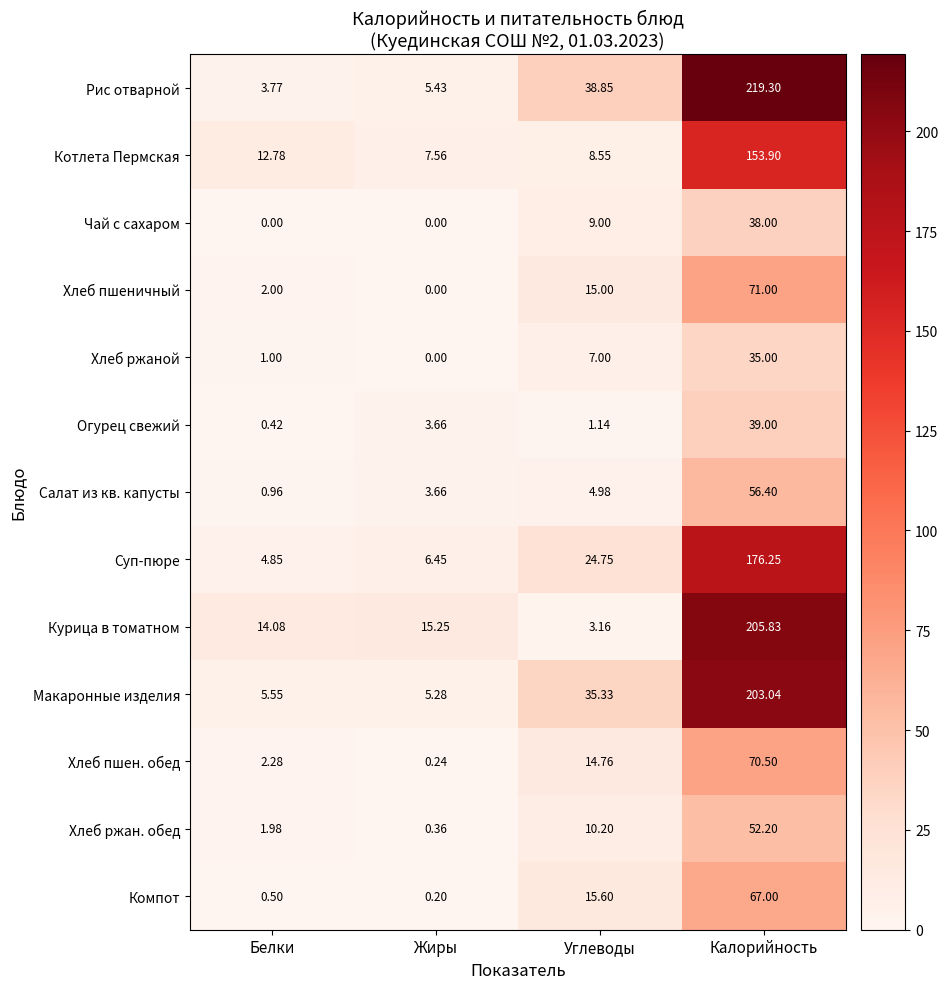

Where does the Макаронные изделия series first go above 35?

Углеводы